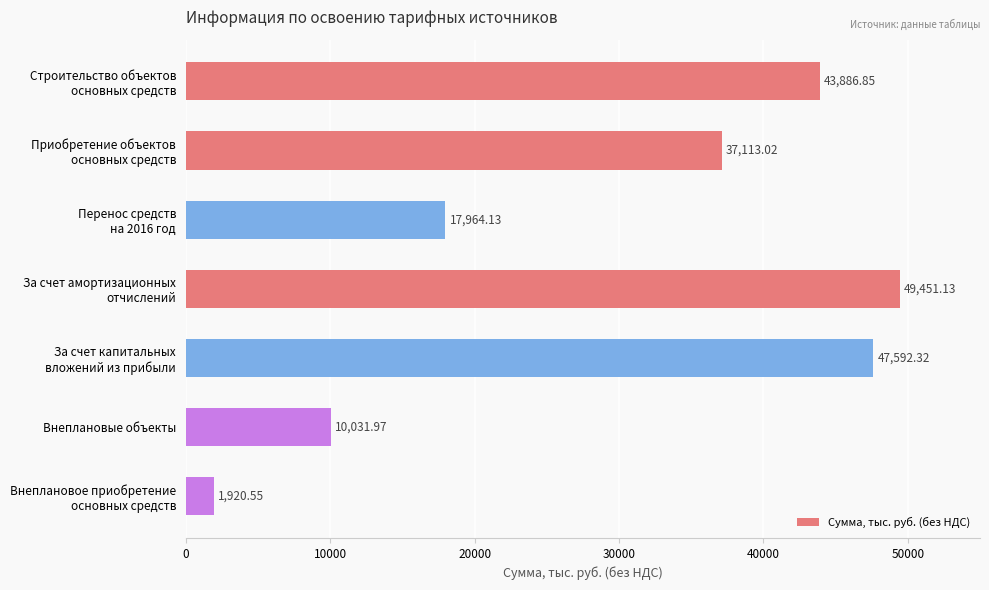

What is the difference between the second highest and minimum values?

45671.8